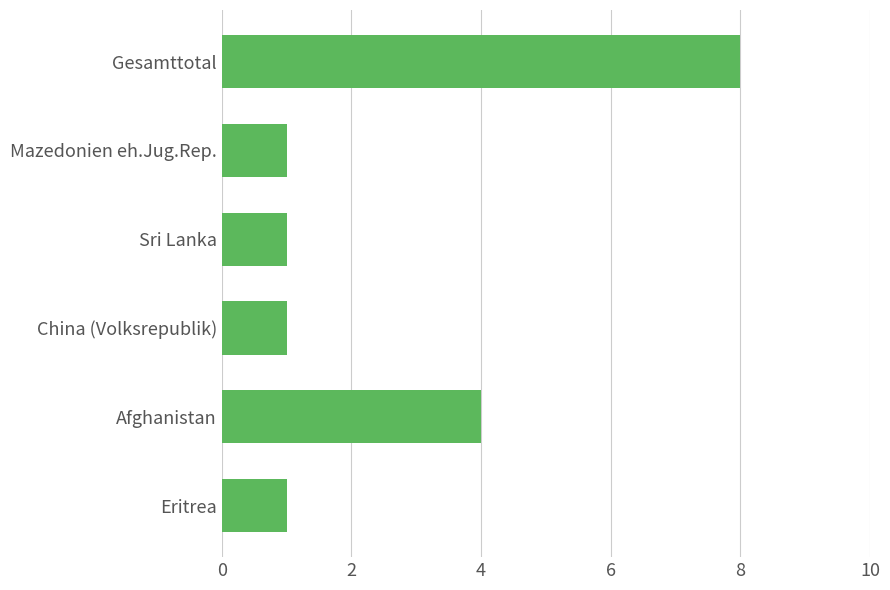

Reading bottom to top, transcribe all the data shown in this chart.

Eritrea=1	Afghanistan=4	China (Volksrepublik)=1	Sri Lanka=1	Mazedonien eh.Jug.Rep.=1	Gesamttotal=8